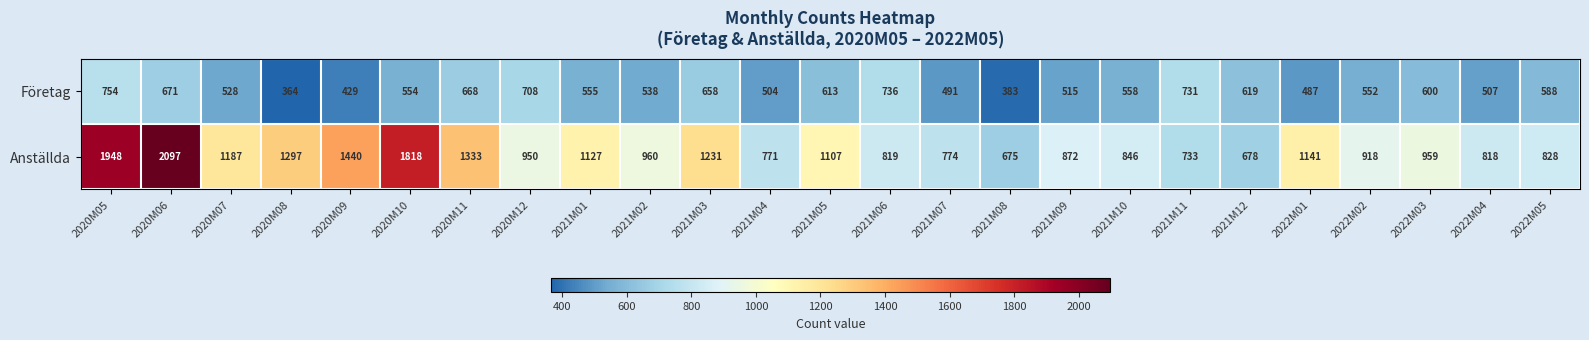

List the series in order of their overall mean, highest first.

Anställda, Företag